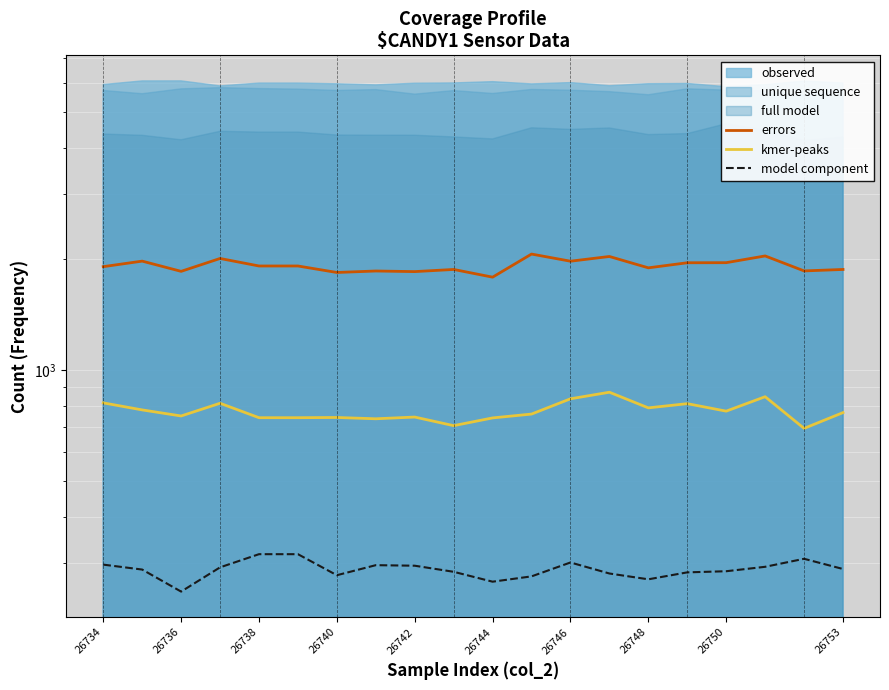

True or false: kmer-peaks has a value of 751 at 26736.

True